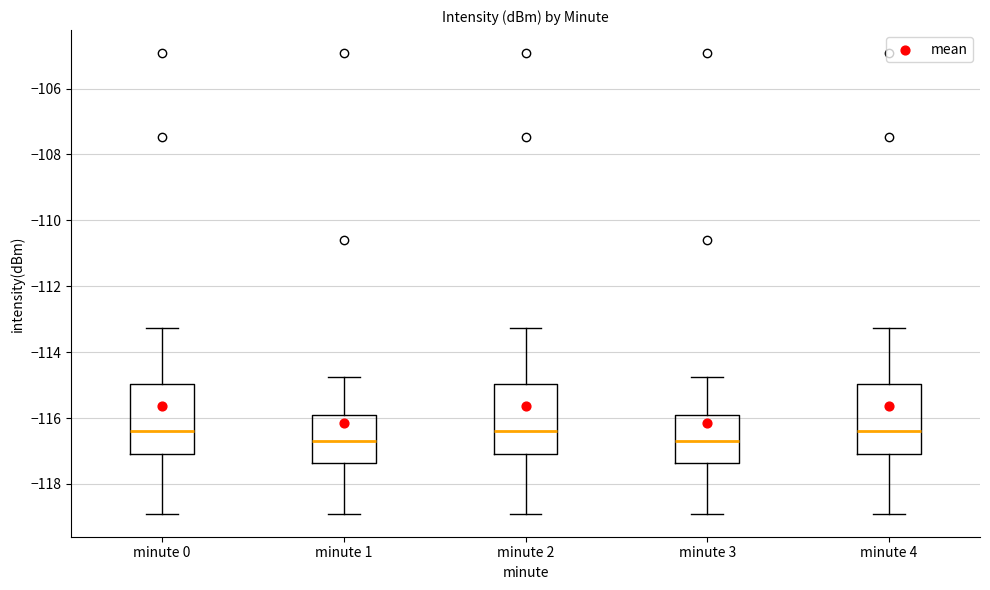

Where is the lower edge of the box for minute 1 on the y-axis? The values are not printed on the chart, so give them approximately, as read against the axis.

-117.4